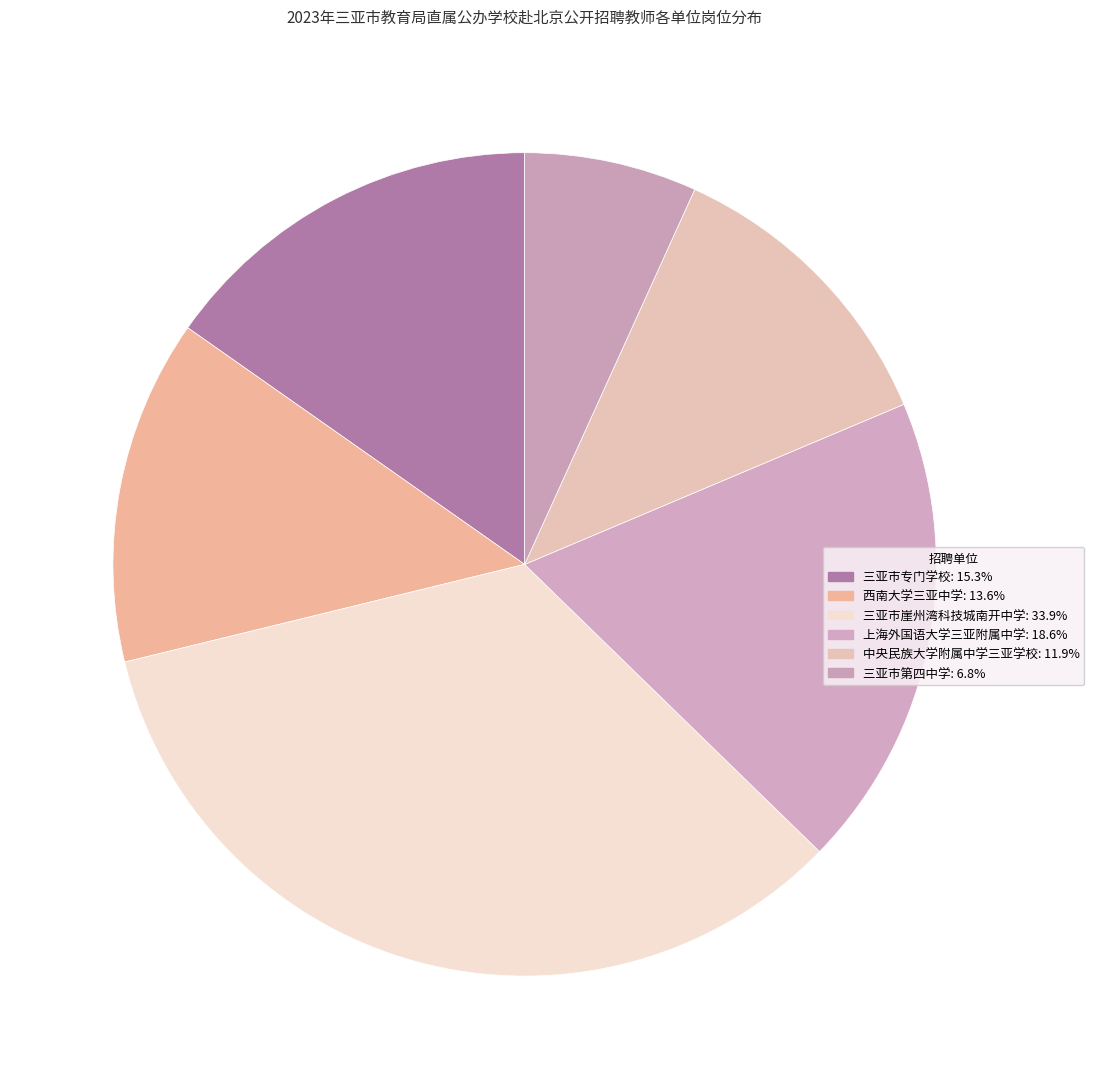

Between 中央民族大学附属中学三亚学校 and 三亚市第四中学, which is larger?

中央民族大学附属中学三亚学校